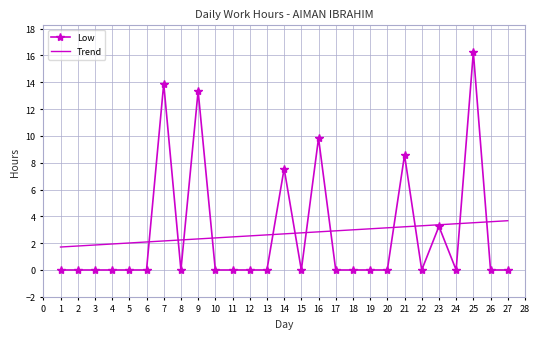

What is the spread (max minus min) of values at 2?

1.8